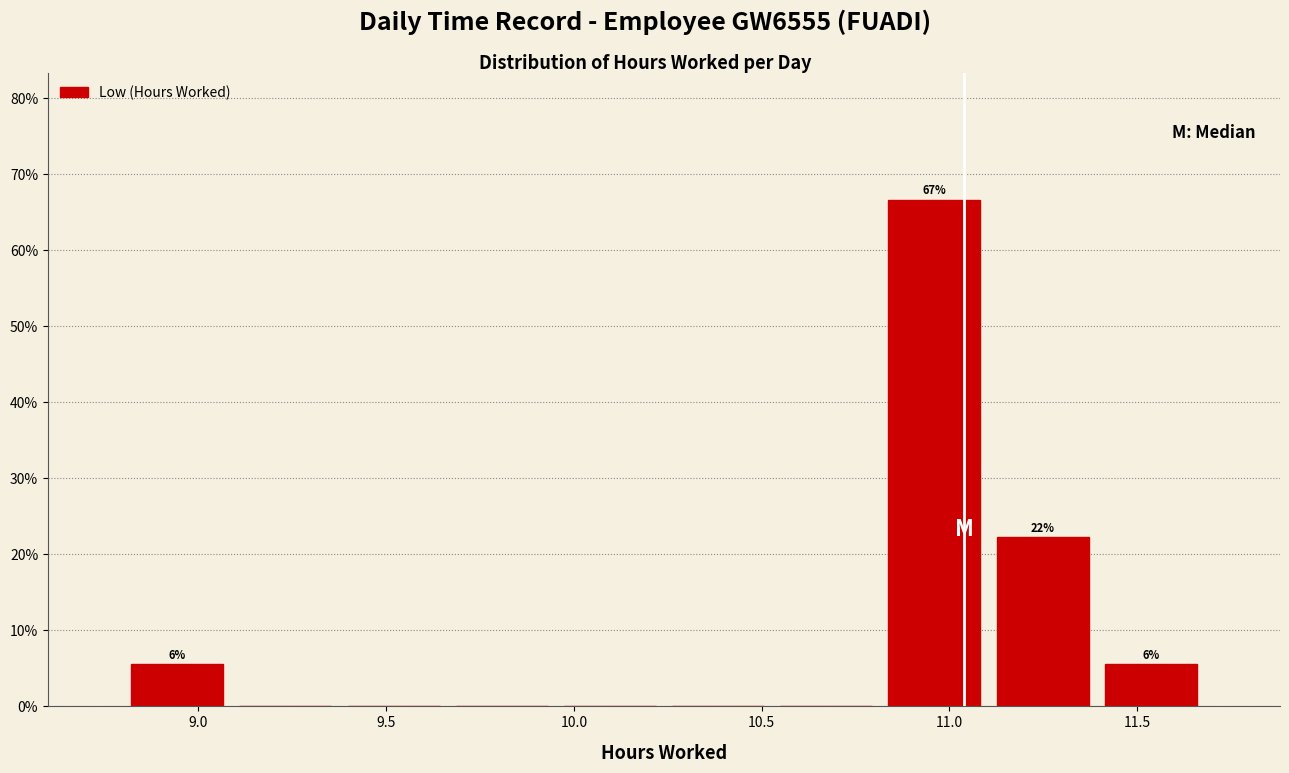

Over which range of the x-axis is the bar tallest?

10.80 to 11.10